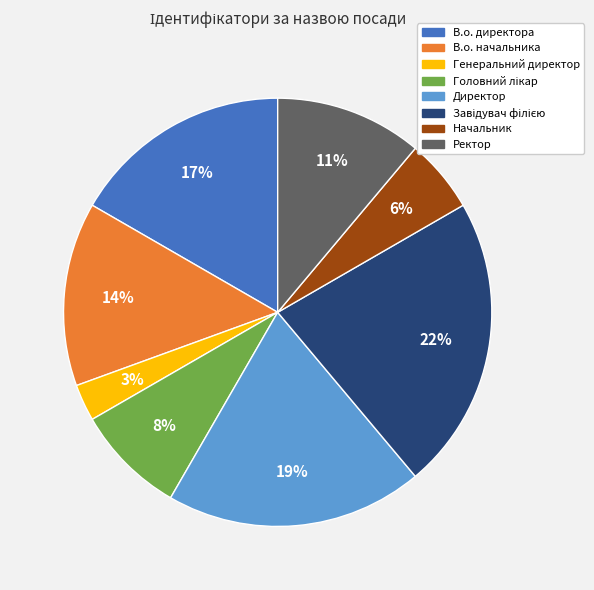

Between Ректор and Генеральний директор, which is larger?

Ректор